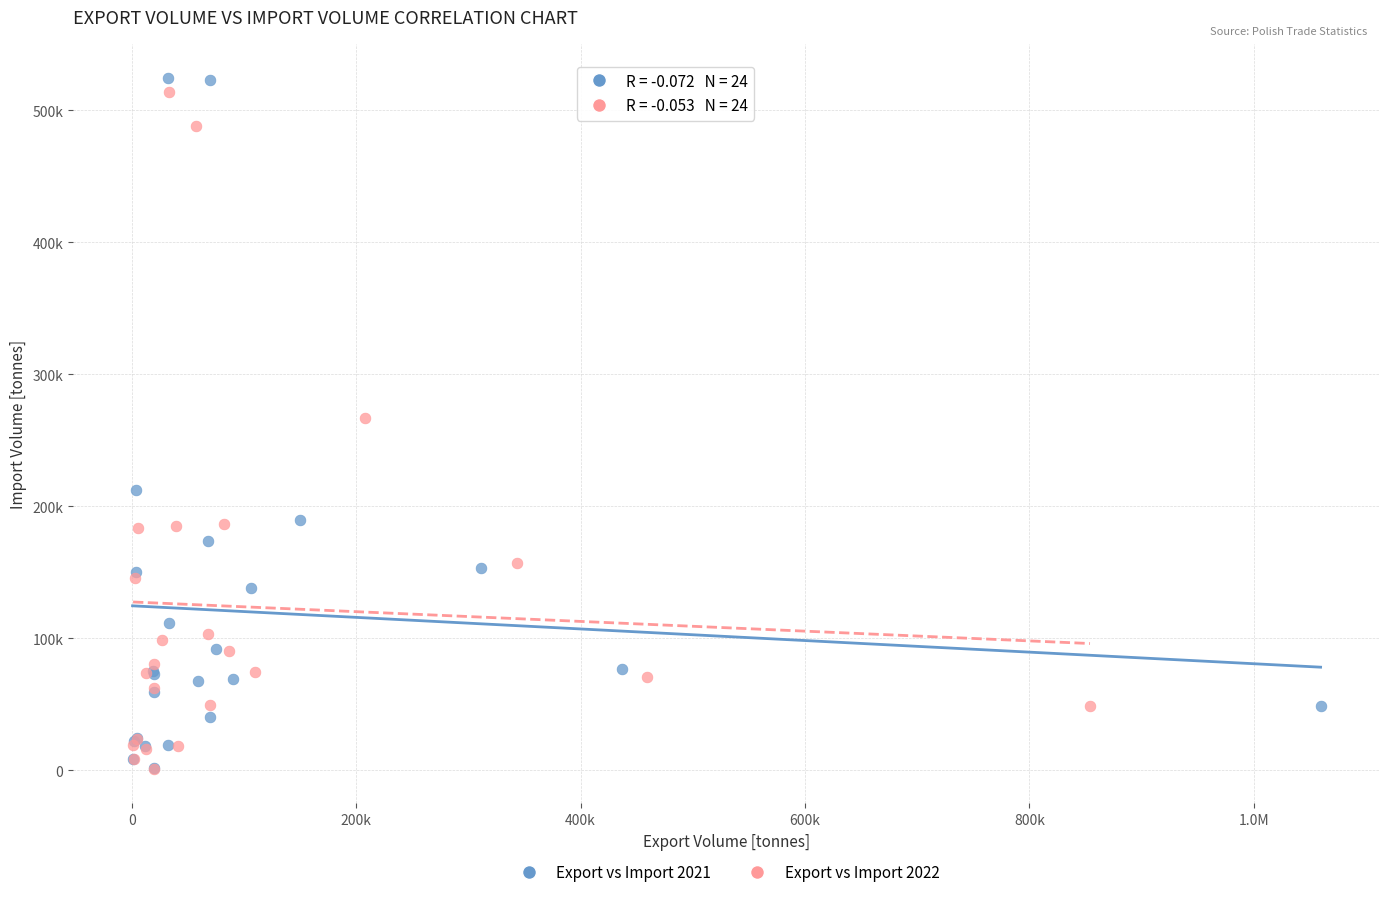

What are all the series names shown in the legend?

Export vs Import 2021, Export vs Import 2022